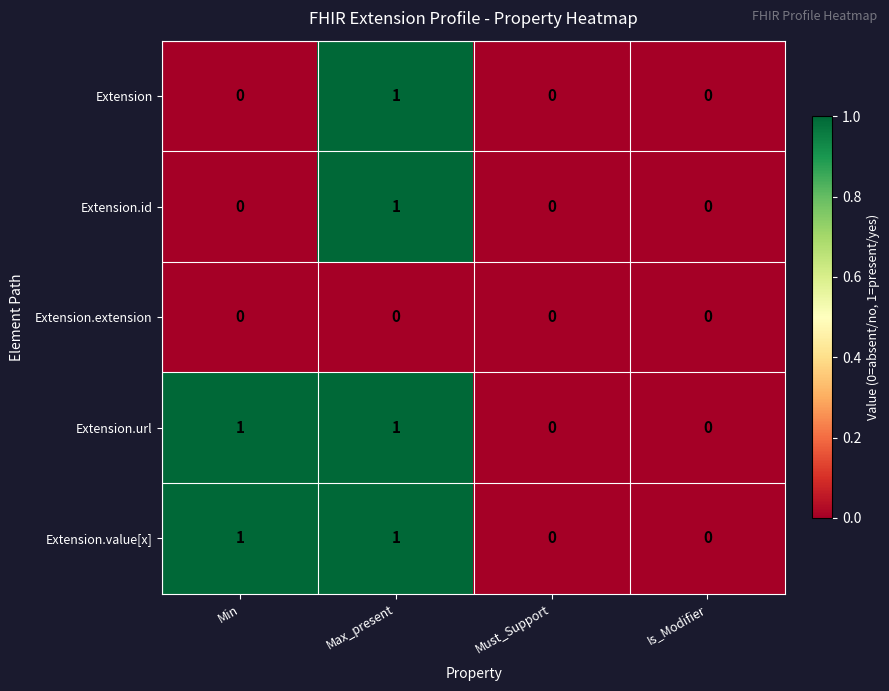

Reading right to left, list all the values displayed in this chart.

Extension: 0	0	1	0
Extension.id: 0	0	1	0
Extension.extension: 0	0	0	0
Extension.url: 0	0	1	1
Extension.value[x]: 0	0	1	1